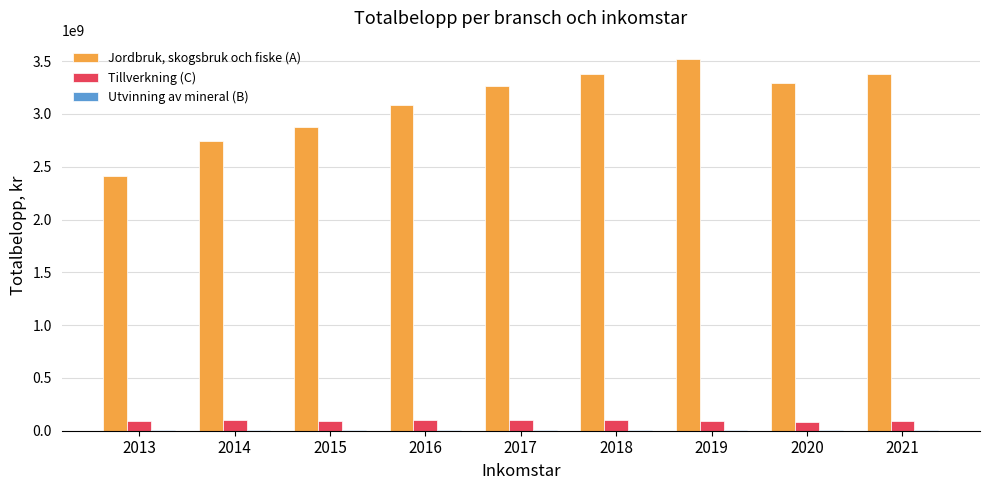

True or false: Tillverkning (C) has a value of 91456660 at 2015.

True